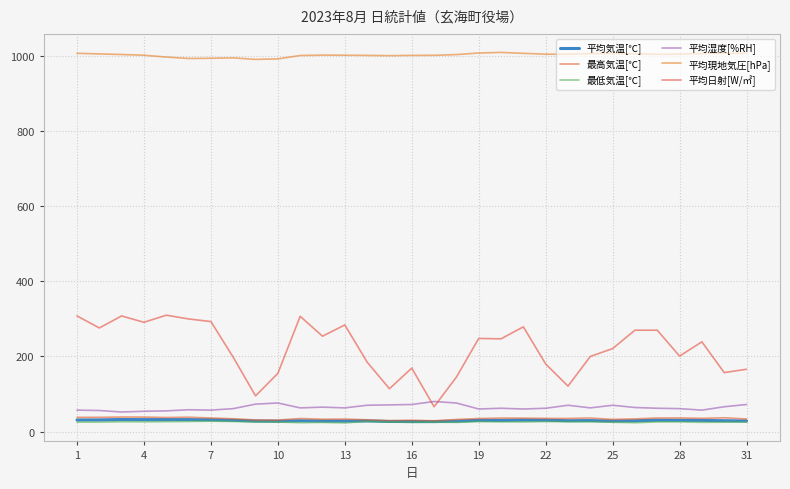

How many interior local peaks does the 平均湿度[%RH] series have?

7